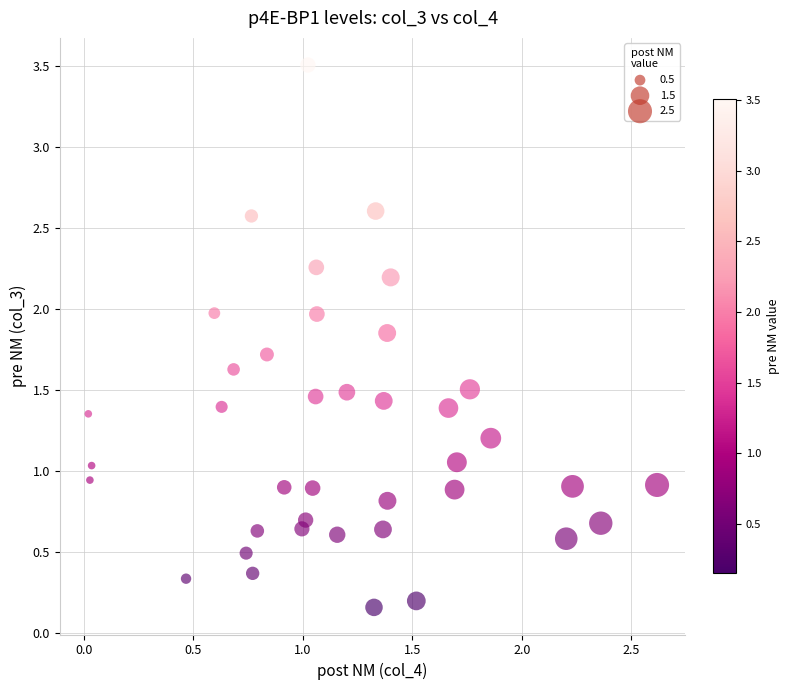

What is the range of X values (max minus min)?

2.6